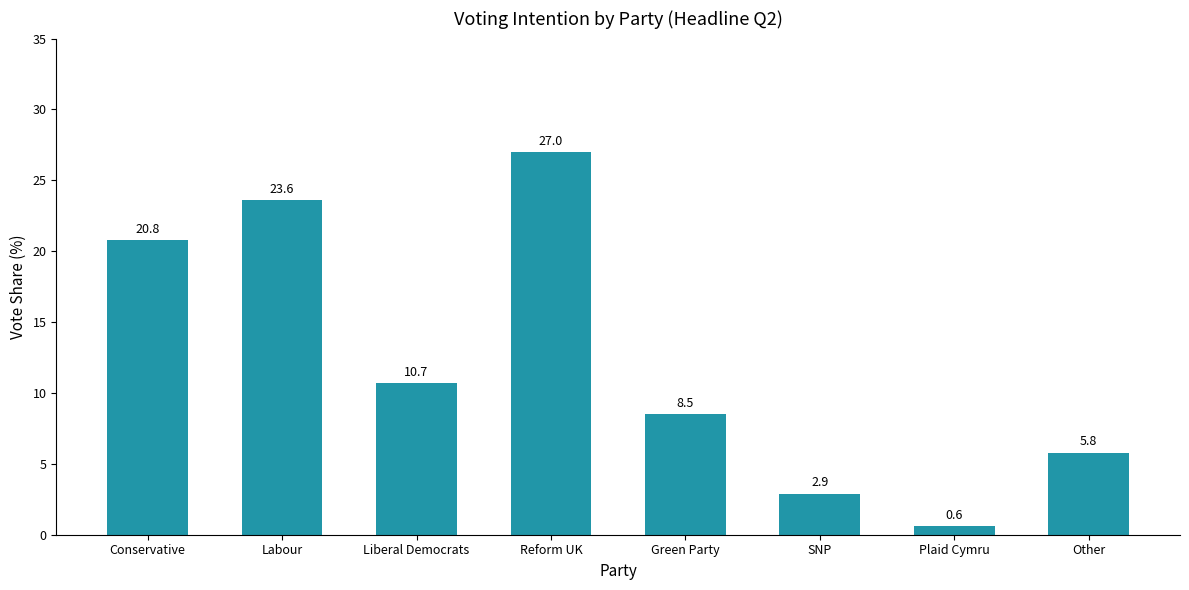

Count the number of values greater than 10.

4